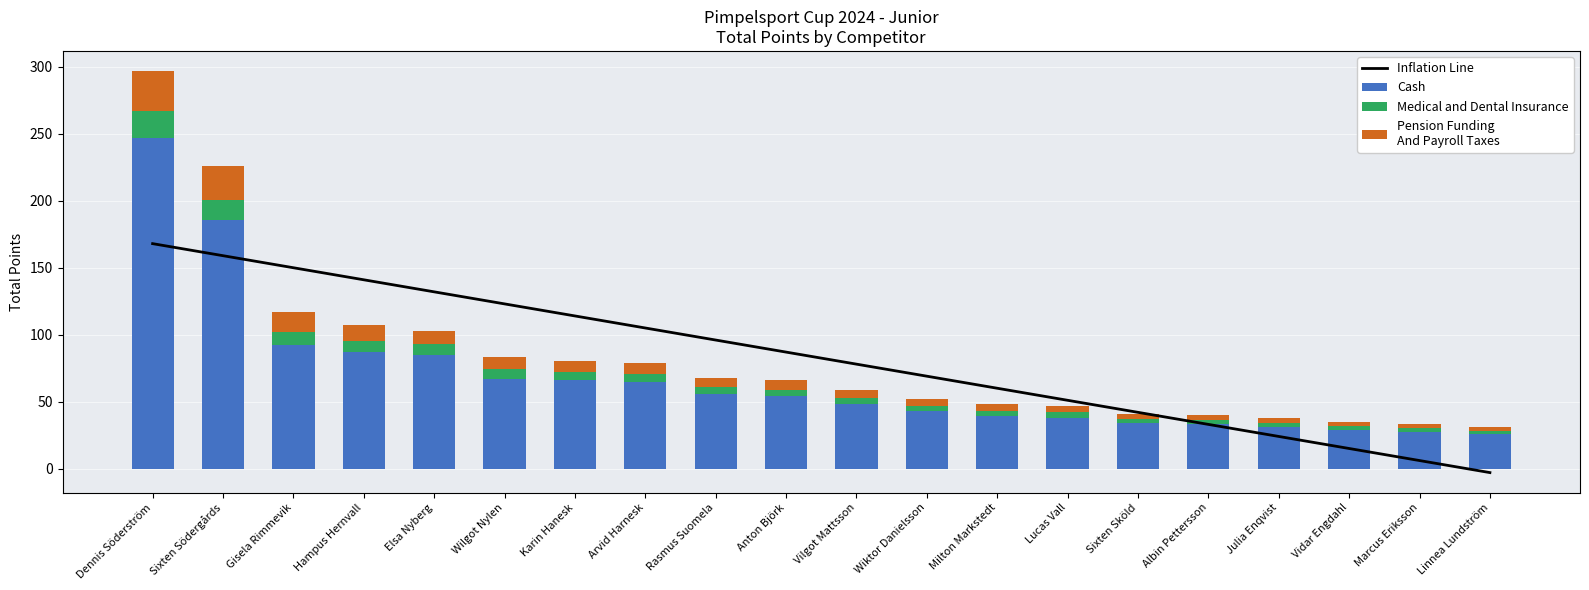

What is the difference between the maximum and minimum values in the Pension Funding
And Payroll Taxes series?

27.0